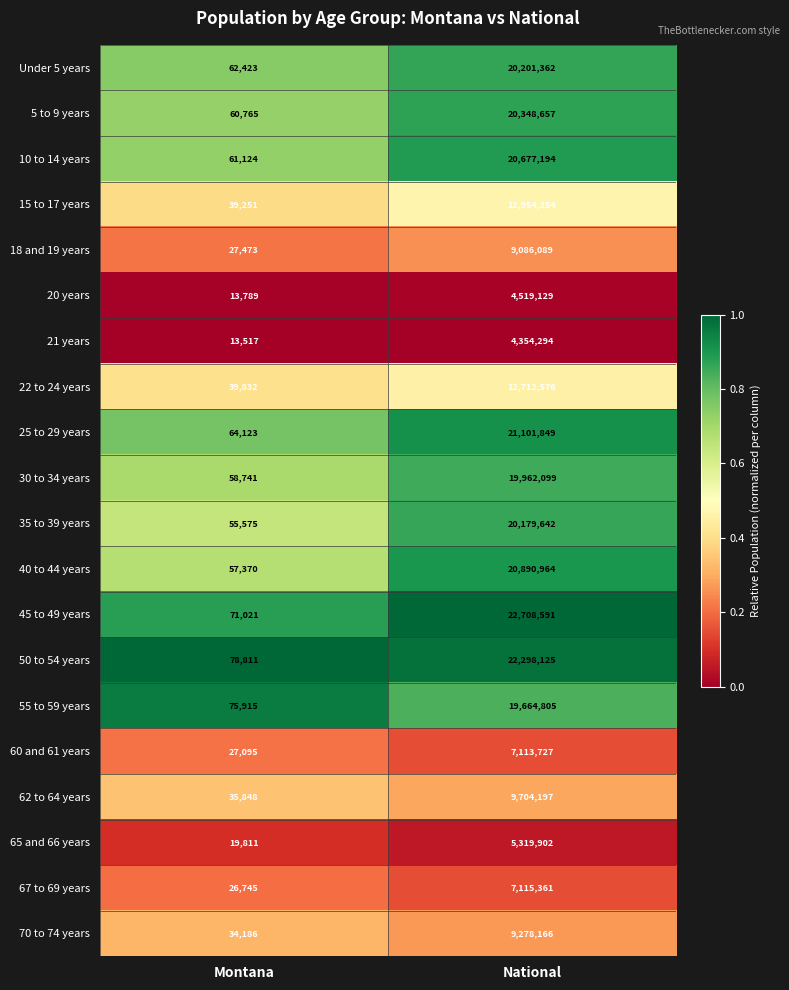

At which label does Under 5 years reach its minimum?

Montana